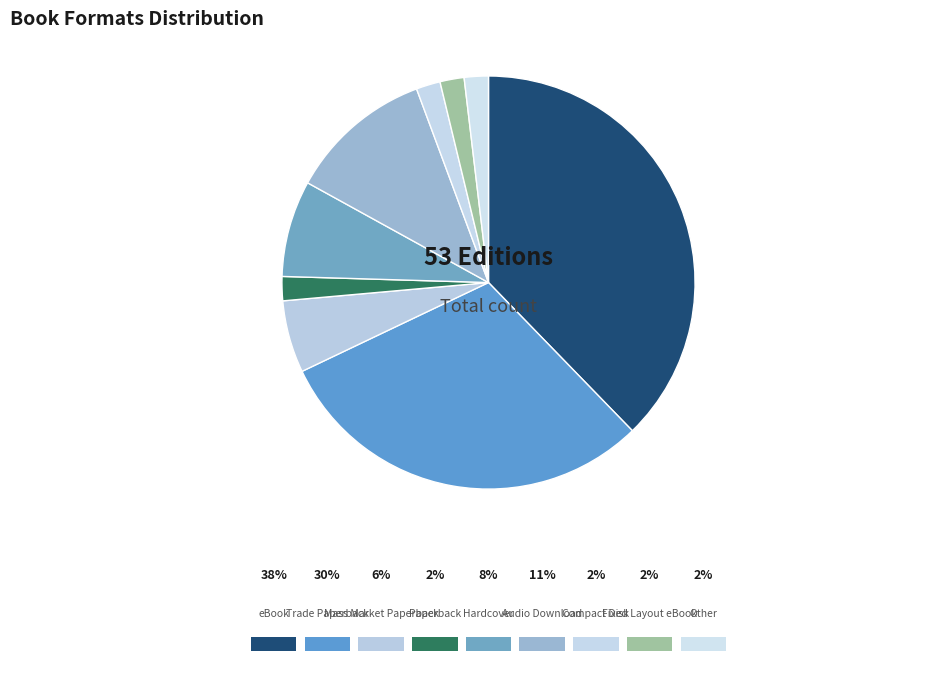

True or false: Mass Market Paperback accounts for 1% of the total.

False